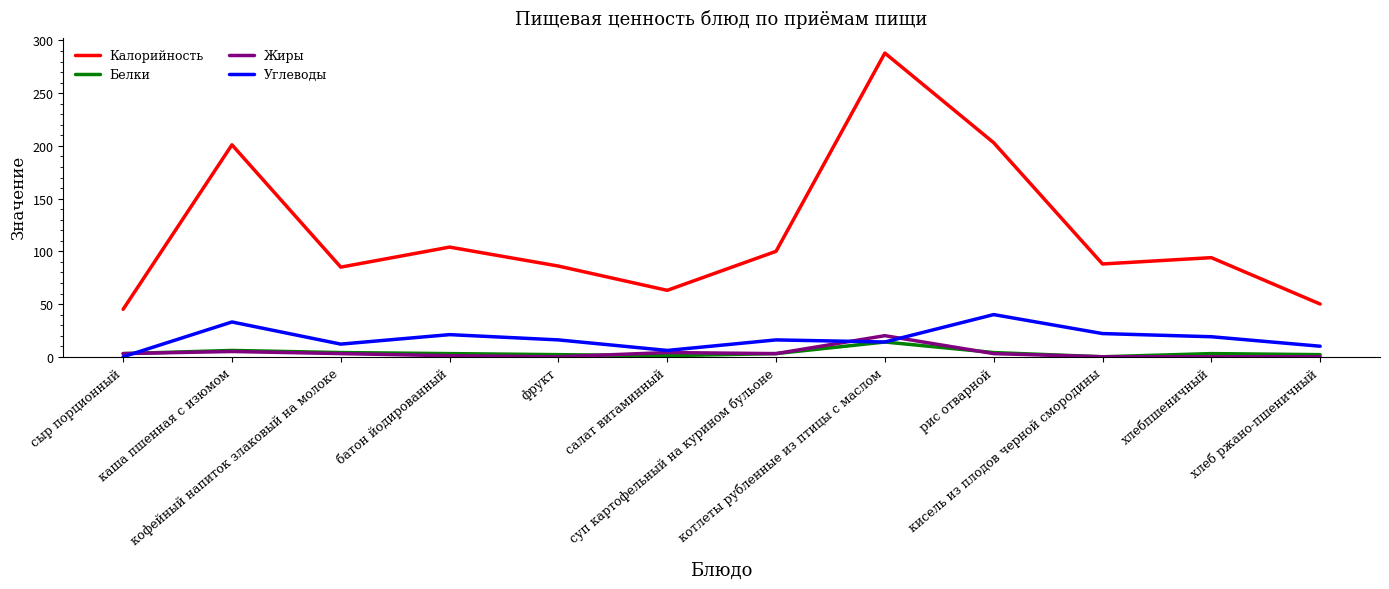

Which series has the largest total across all categories?

Калорийность